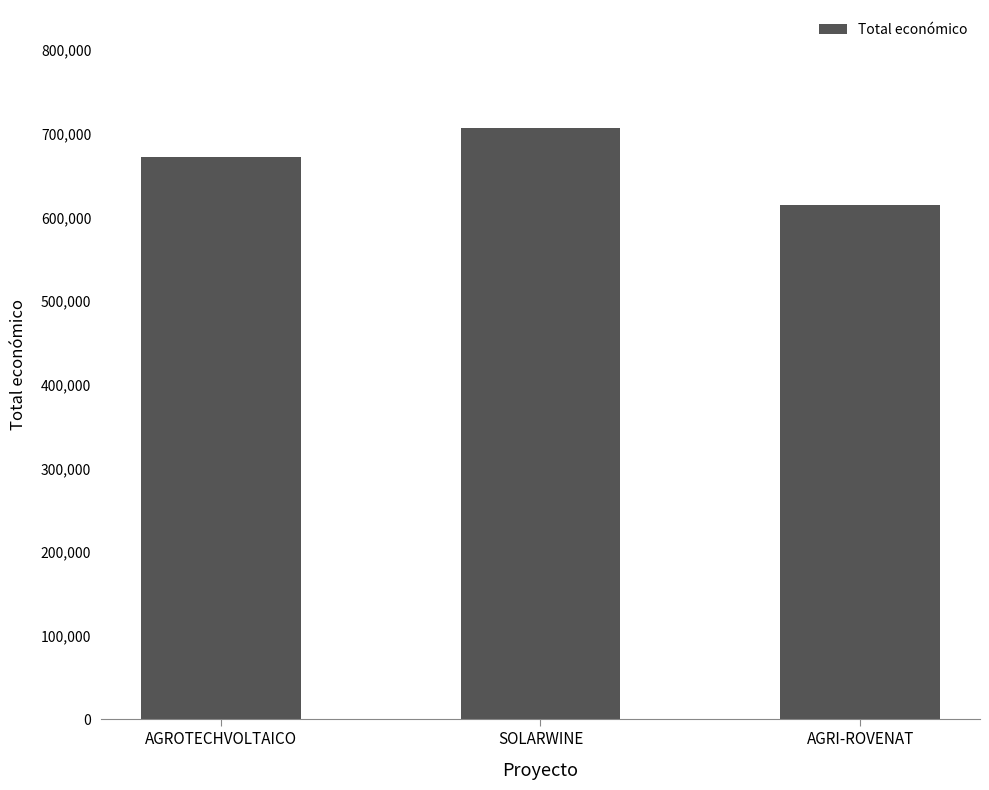

Reading right to left, transcribe all the data shown in this chart.

AGRI-ROVENAT=615375	SOLARWINE=706697	AGROTECHVOLTAICO=672807